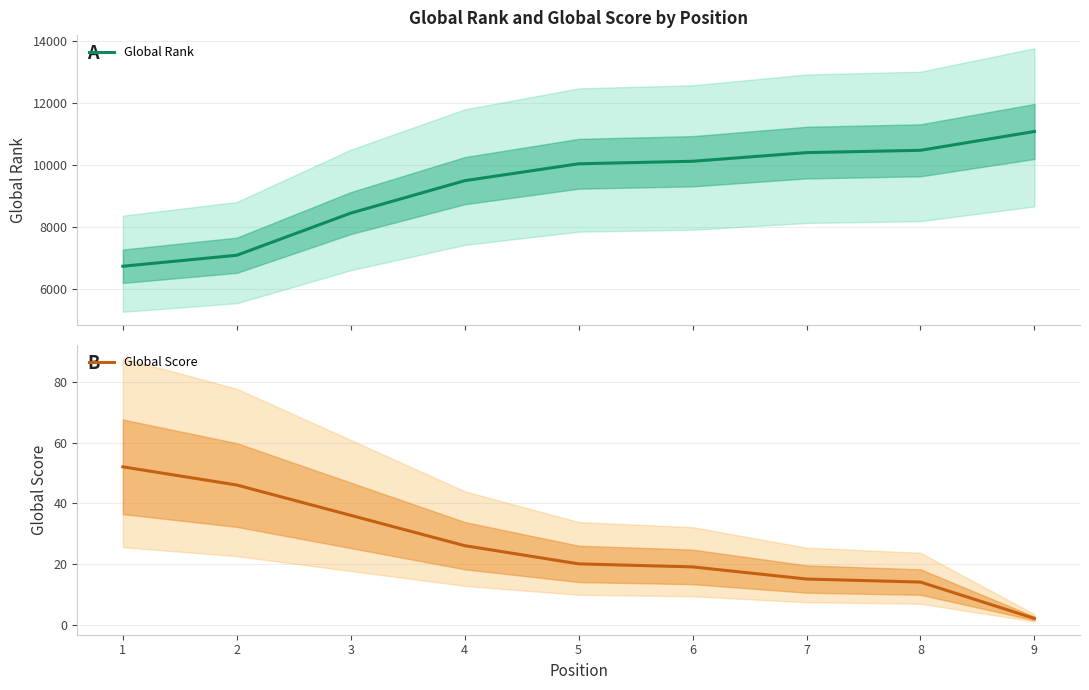

True or false: Global Rank and Global Score cross at least once.

False